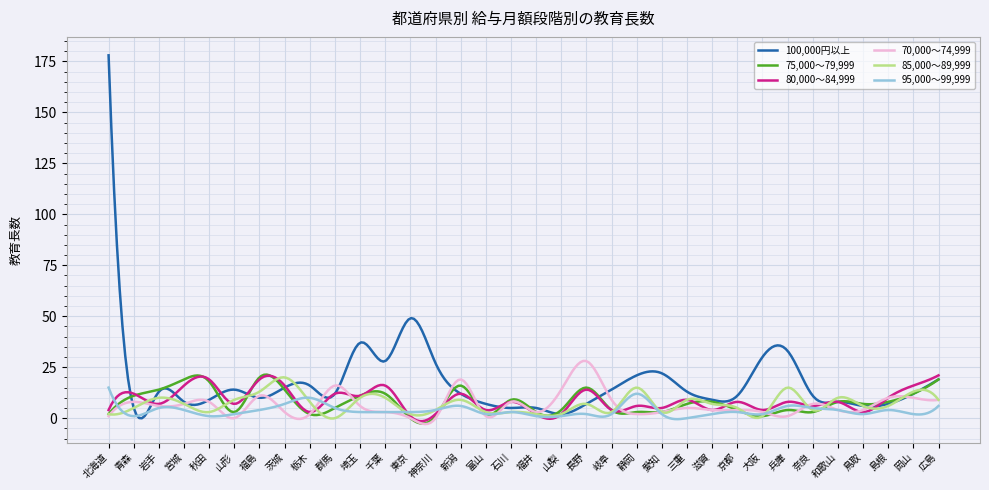

Which series has the largest range (max minus min)?

100,000円以上